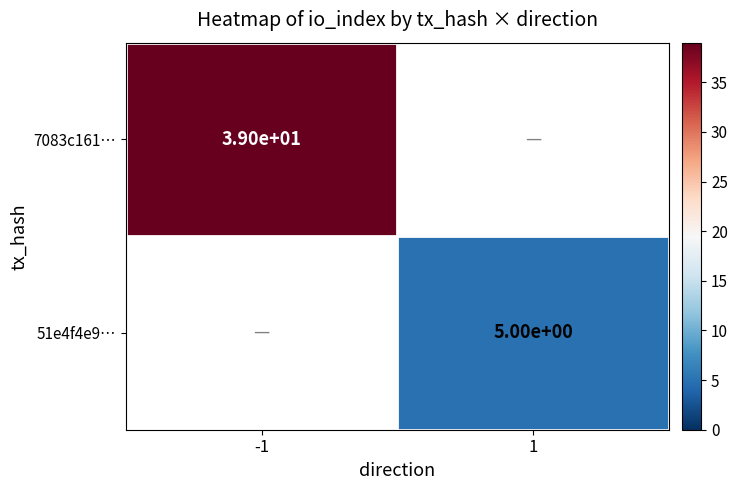

At which category is the sum across all series the highest?

-1